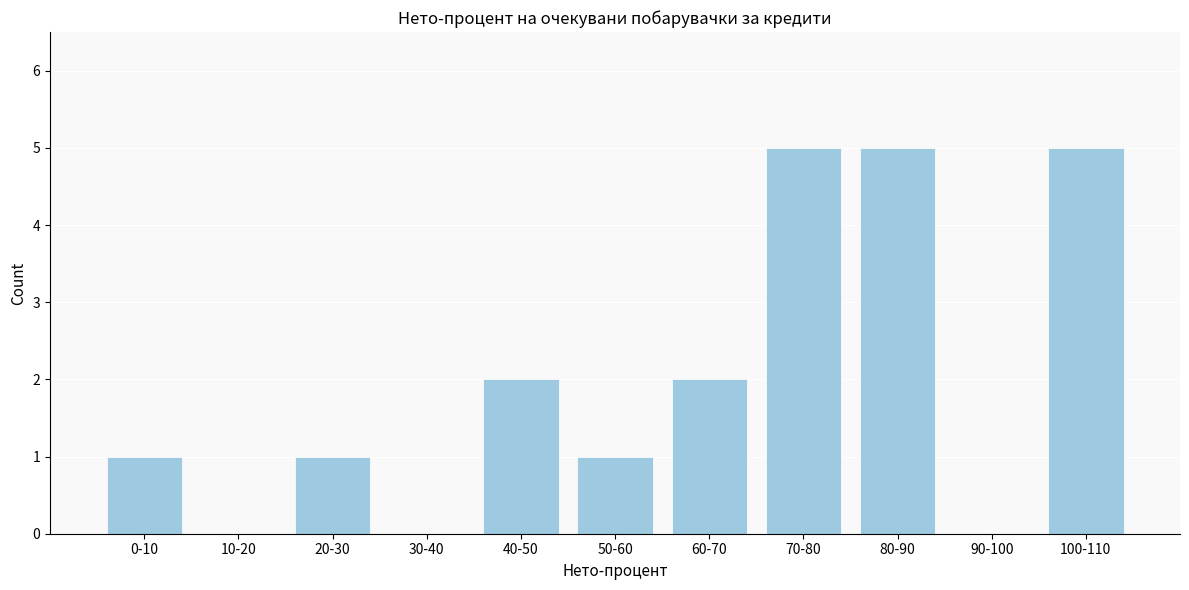

Reading left to right, transcribe all the data shown in this chart.

0-10=1	10-20=0	20-30=1	30-40=0	40-50=2	50-60=1	60-70=2	70-80=5	80-90=5	90-100=0	100-110=5